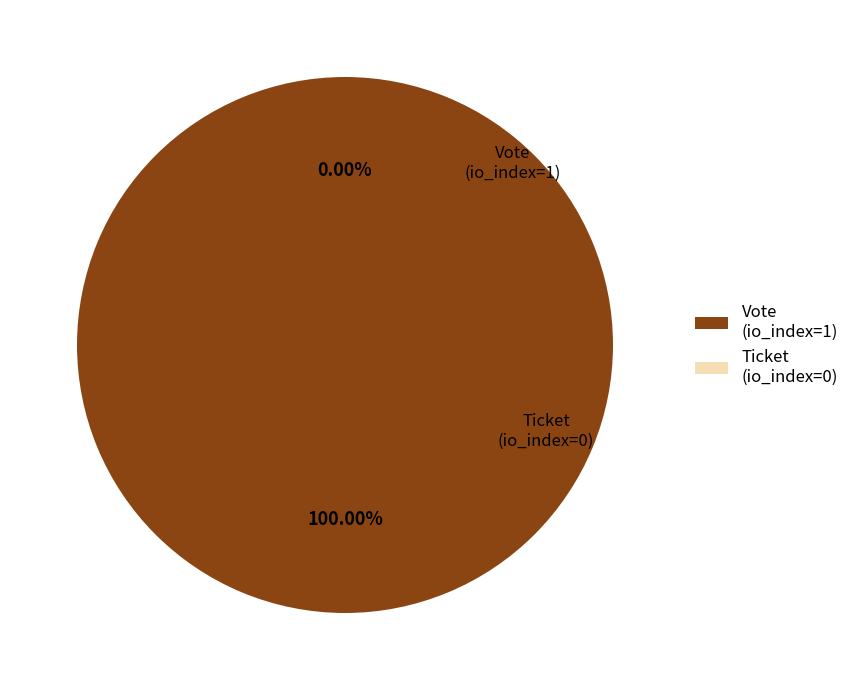

Rank the categories by value from lowest to highest.

Ticket (io_index=0), Vote (io_index=1)